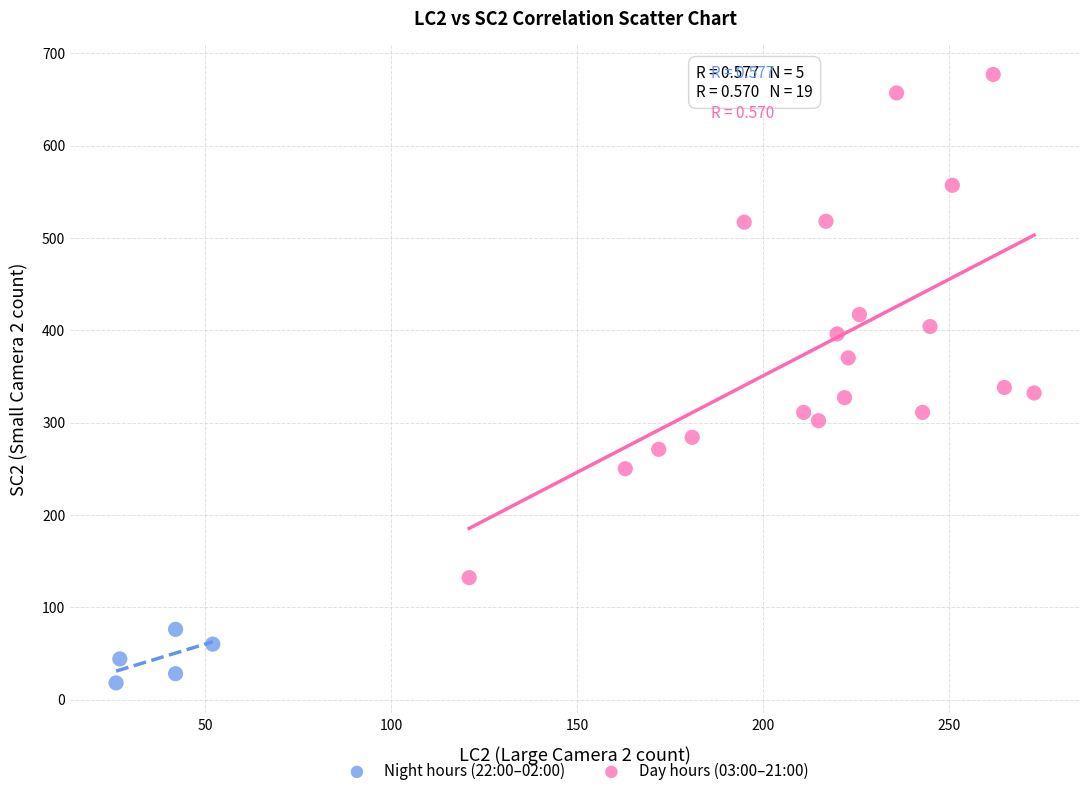

Which series has the widest spread of Y values?

Day hours (03:00–21:00)